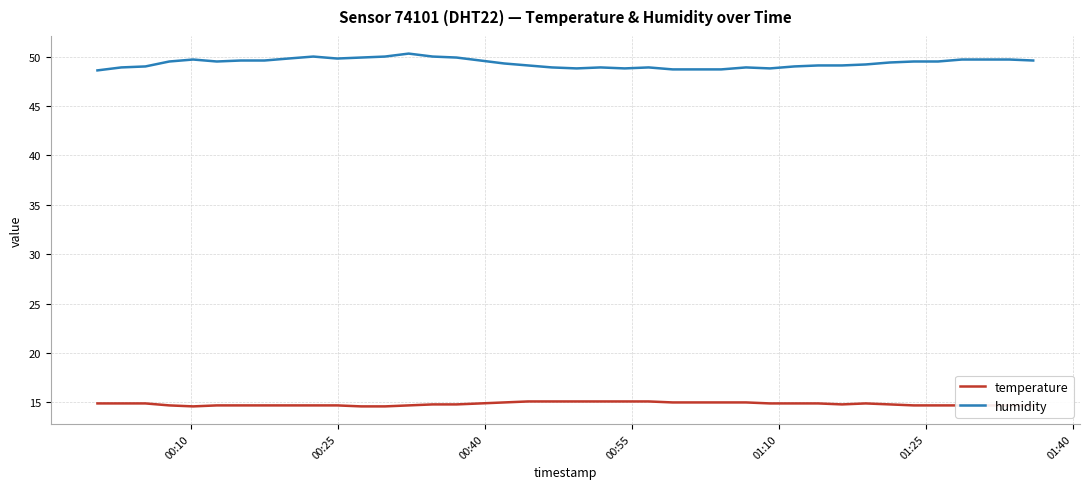

True or false: humidity and temperature intersect in this chart.

False